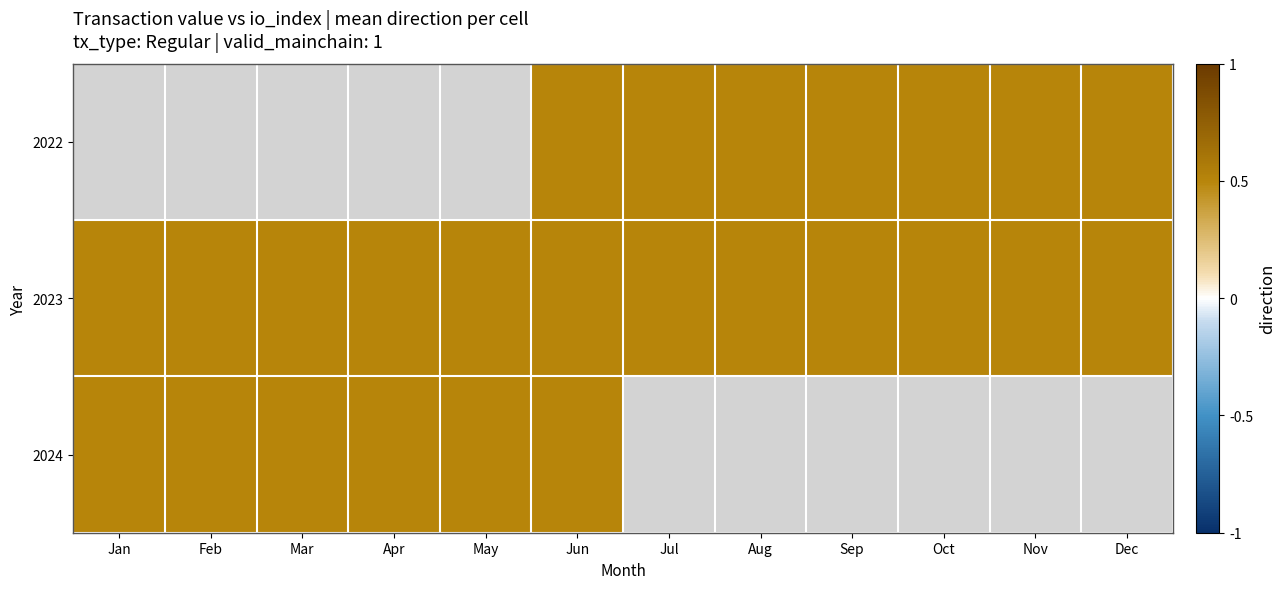

At which label is 2023 closest to 0?

Jan